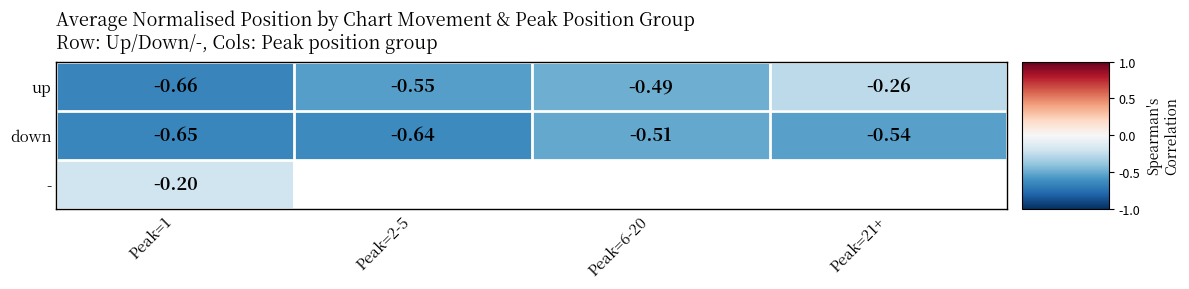

Rank the series by their maximum value, from lowest to highest.

down, up, -